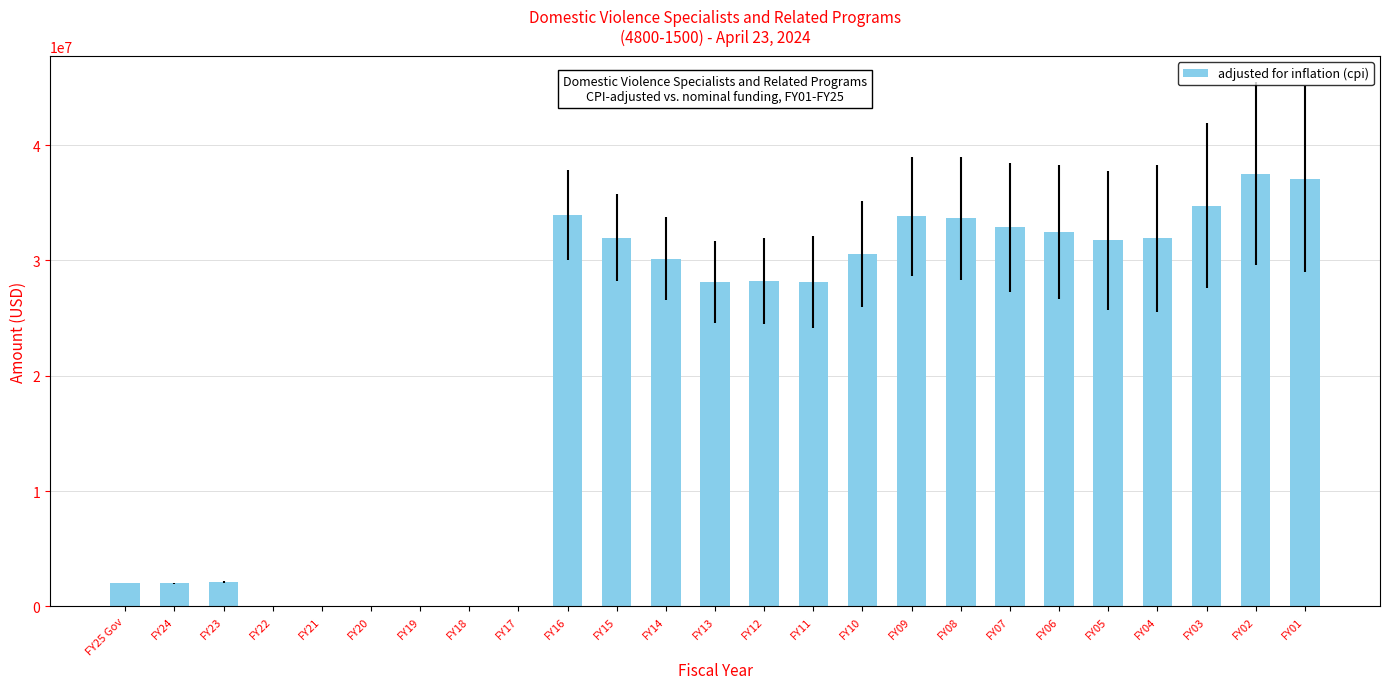

Approximately how many times larger is the value at FY11 compared to FY13?

1.0